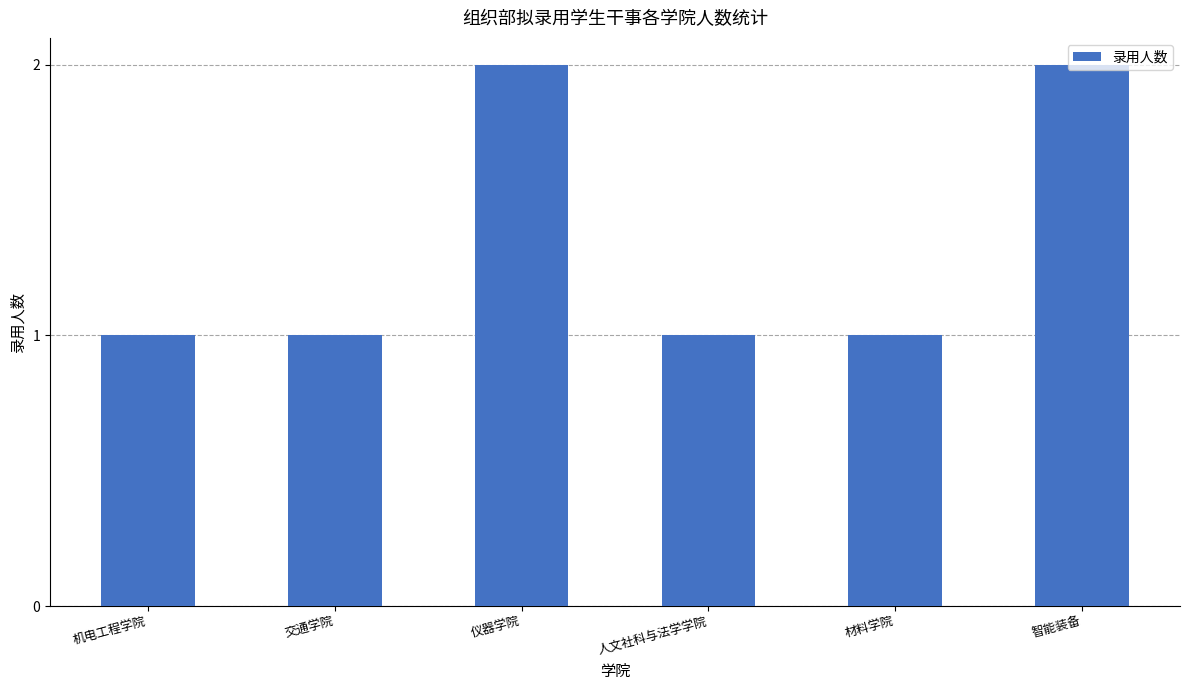

Is it true that the value at 人文社科与法学学院 is 0?

False